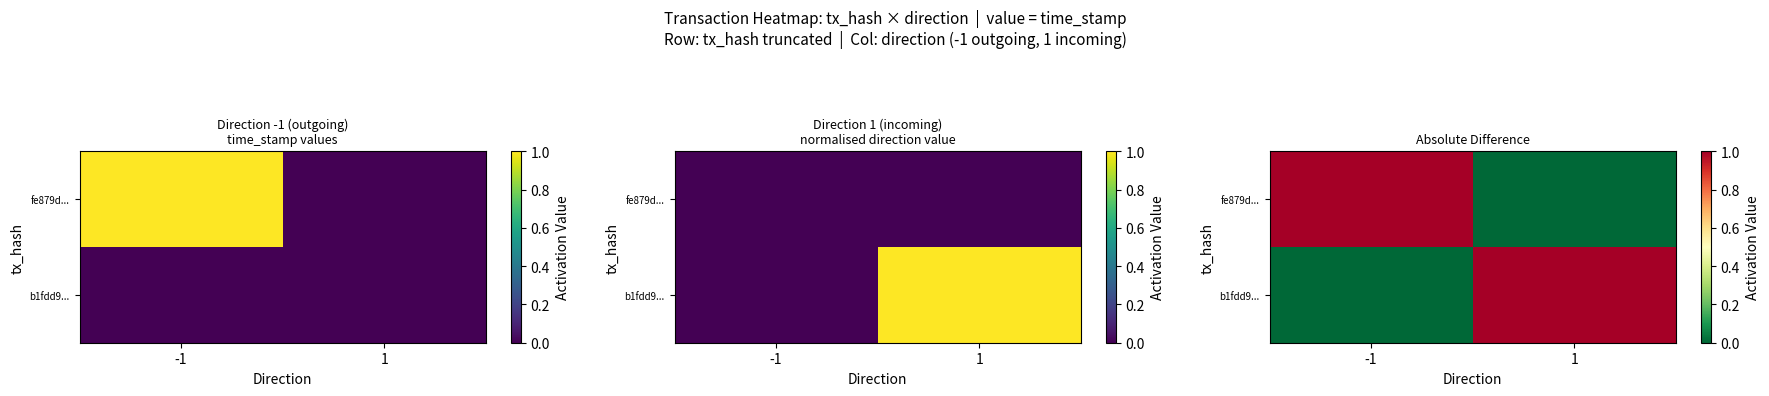

Between -1 and 1, which is larger?

-1